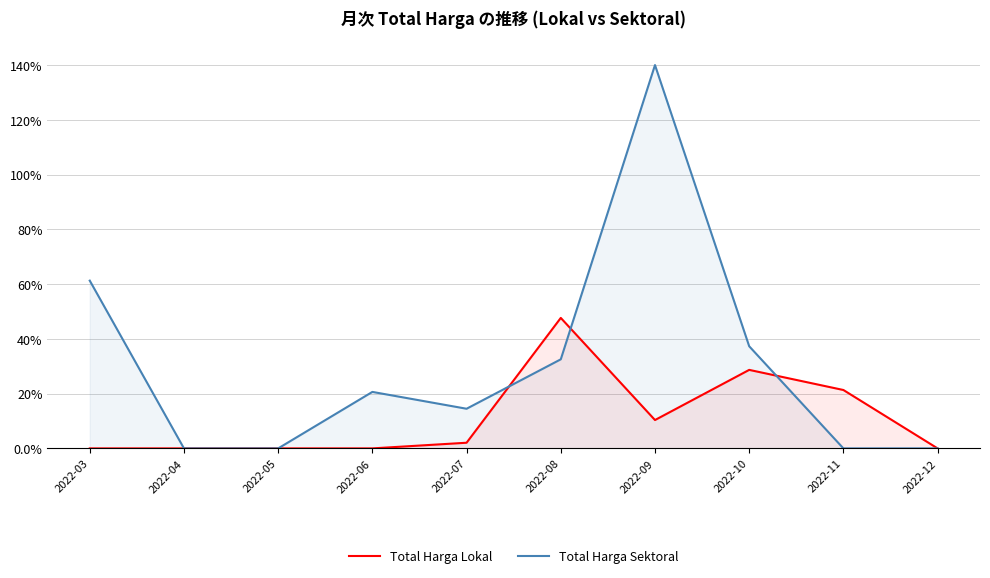

At how many categories does at least one series exceed 83?

7